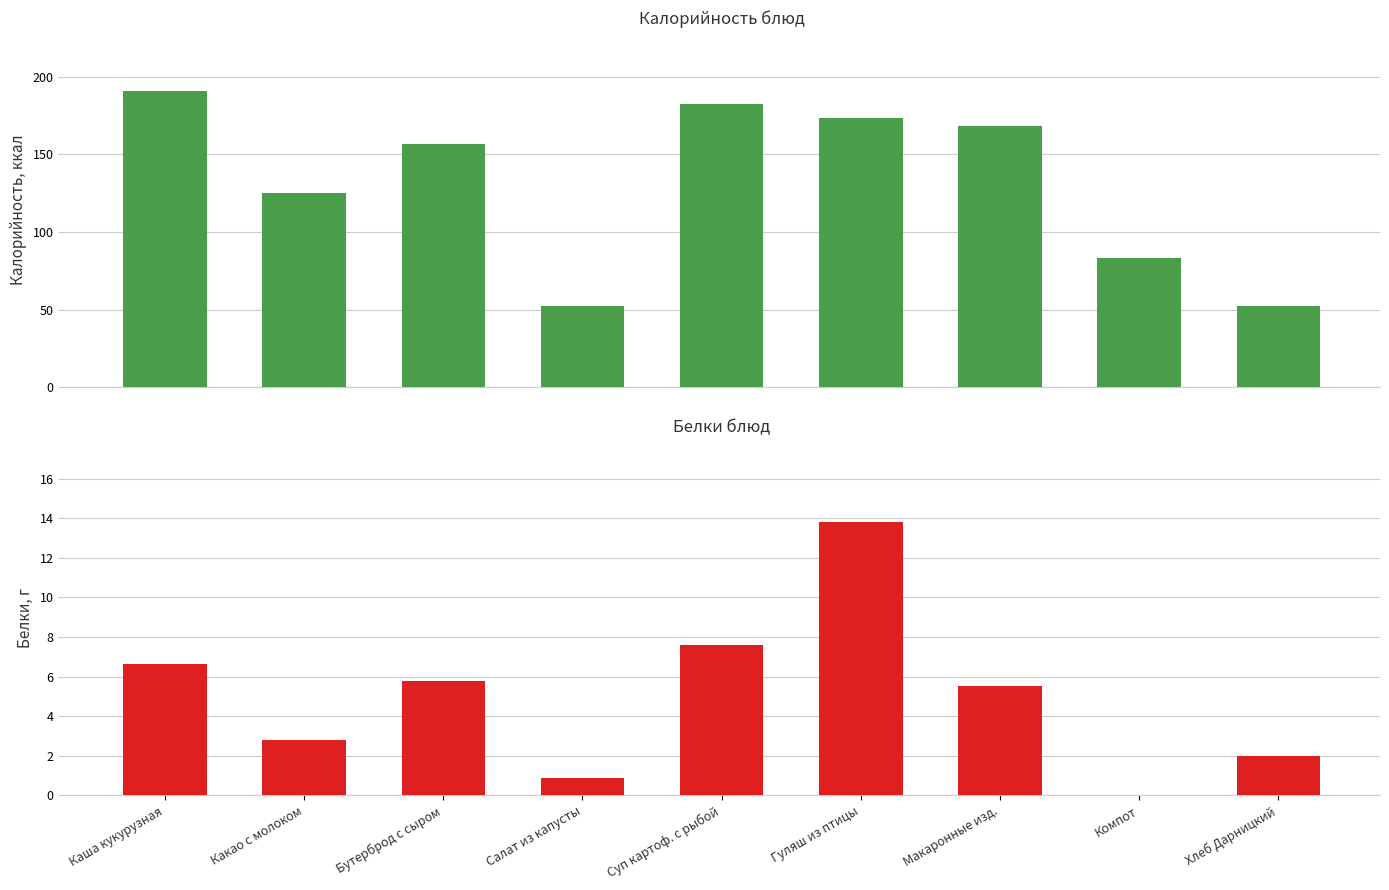

Where does the Белки series first go above 5?

Каша кукурузная